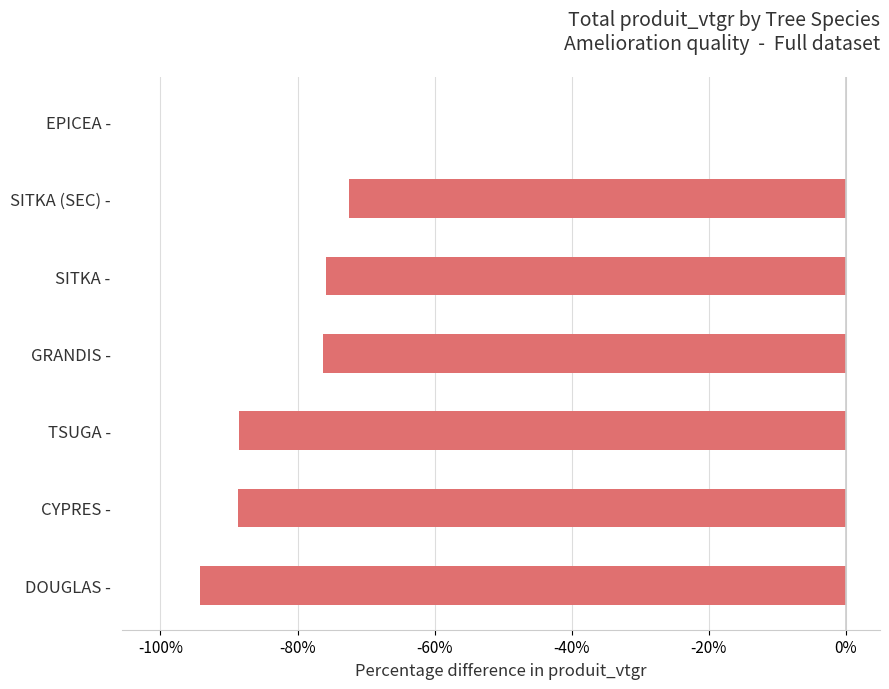

True or false: the data shows -19.2 at TSUGA -.

False